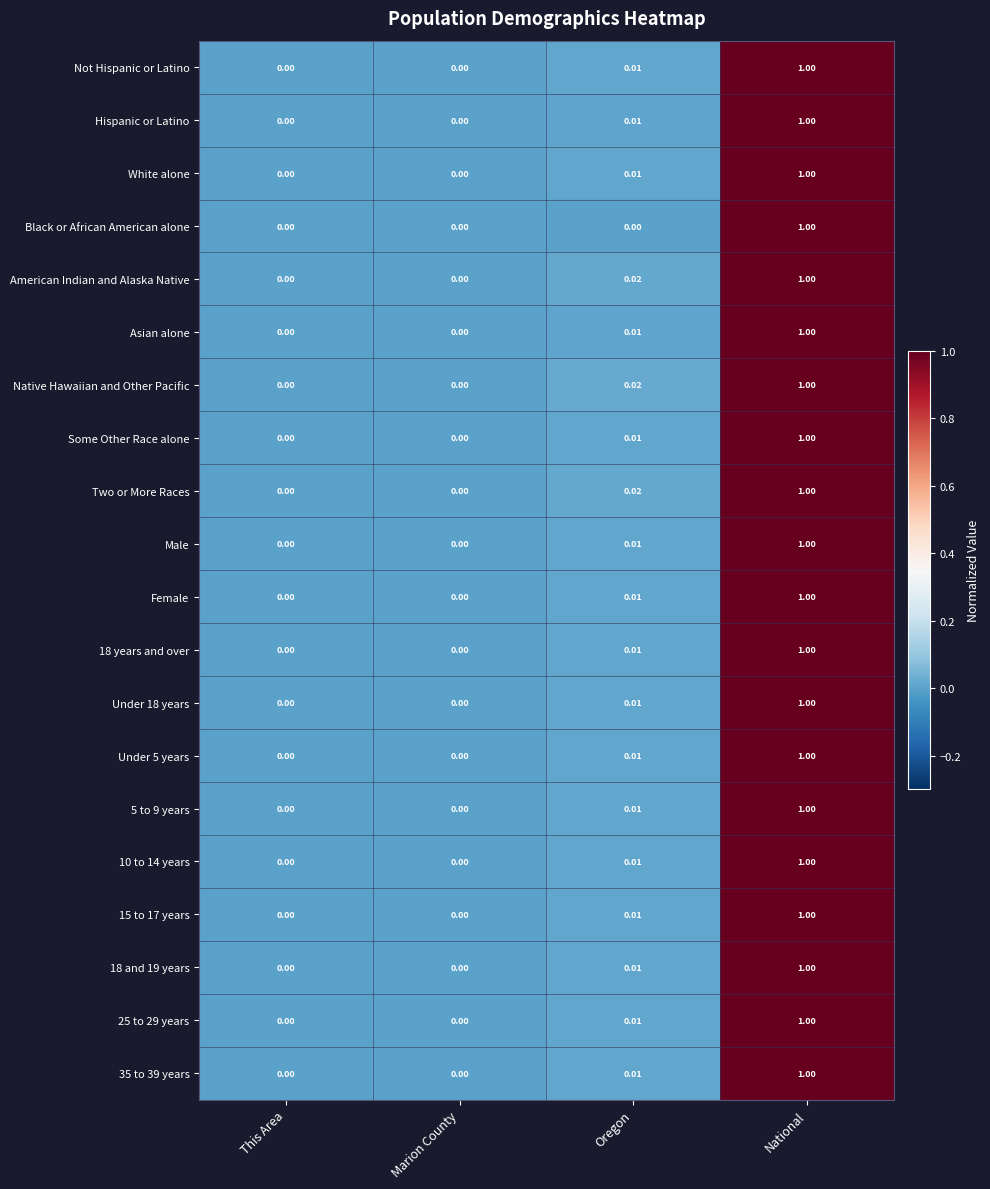

Is the value of Native Hawaiian and Other Pacific at Oregon greater than the value of 18 and 19 years at Oregon?

Yes